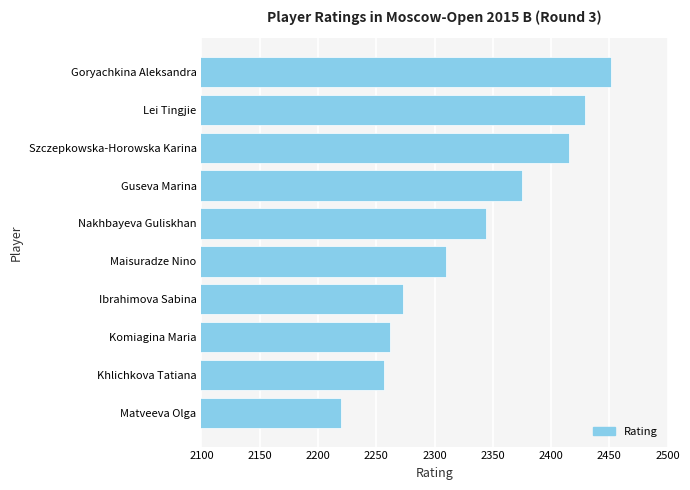

What is the smallest value displayed?

2220